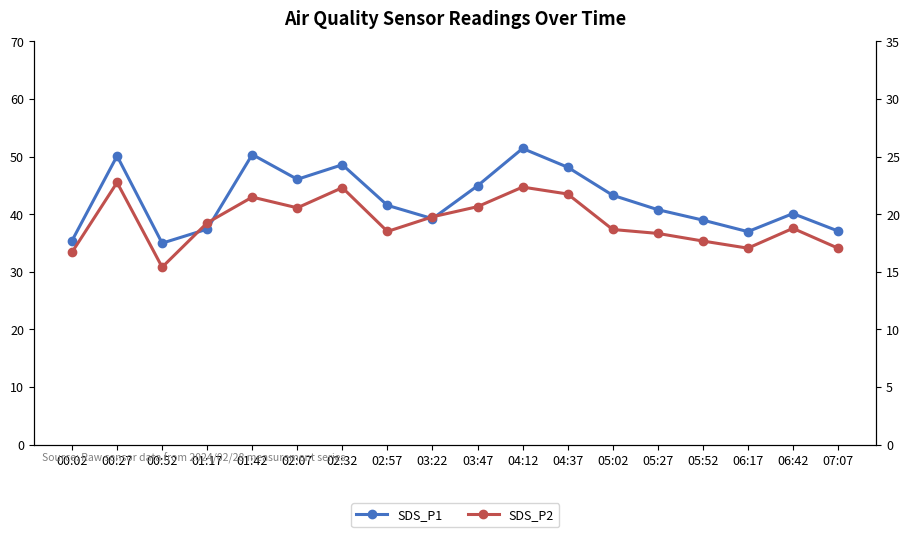

What is the sum of all SDS_P2 values?

349.0